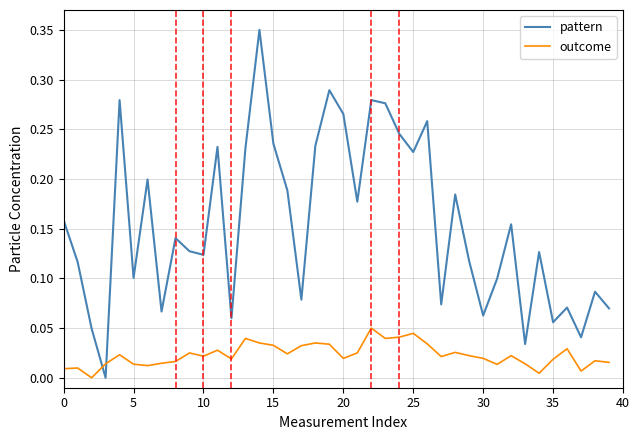

How many intersections are there between outcome and pattern?

2